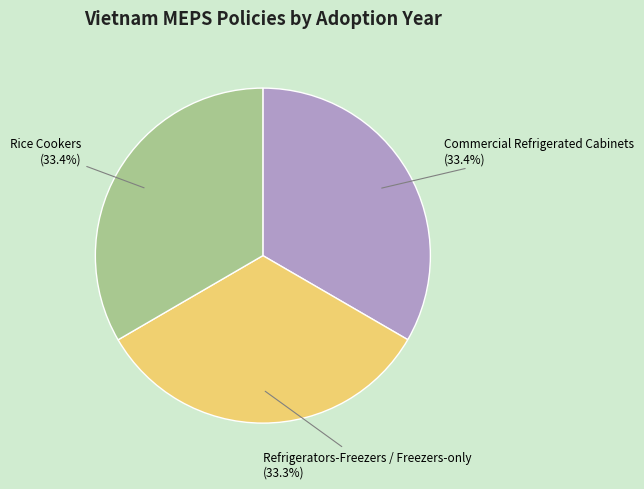

Is the sum of Rice Cookers and Commercial Refrigerated Cabinets greater than half?

Yes